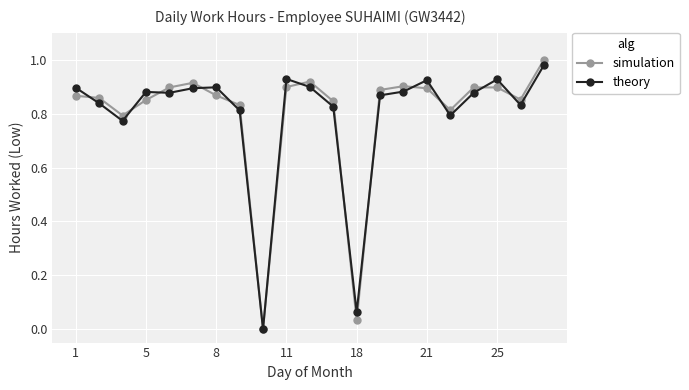

Which series has the largest range (max minus min)?

simulation